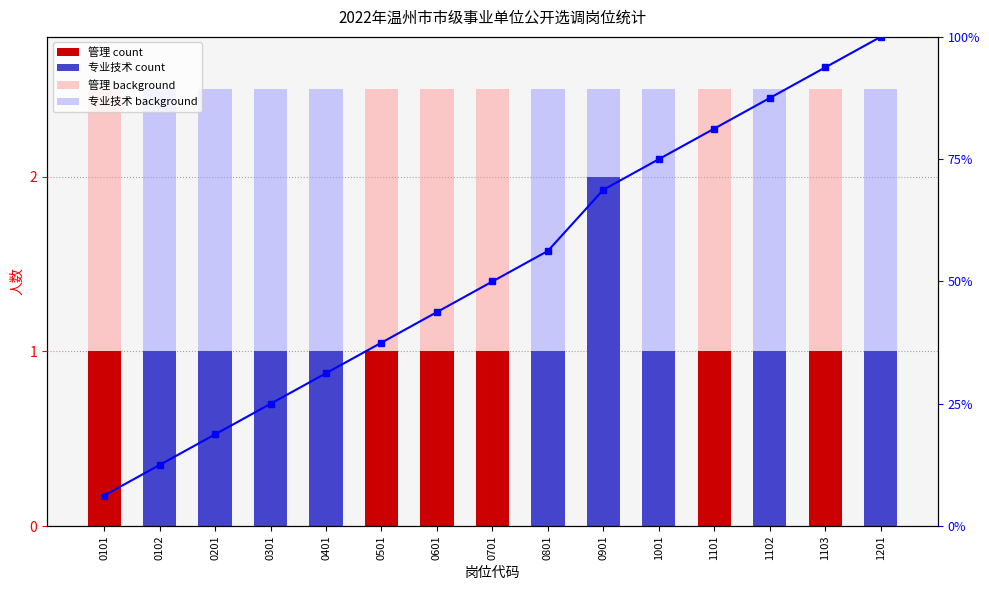

The value at 0601 is 19.2. True or false?

False